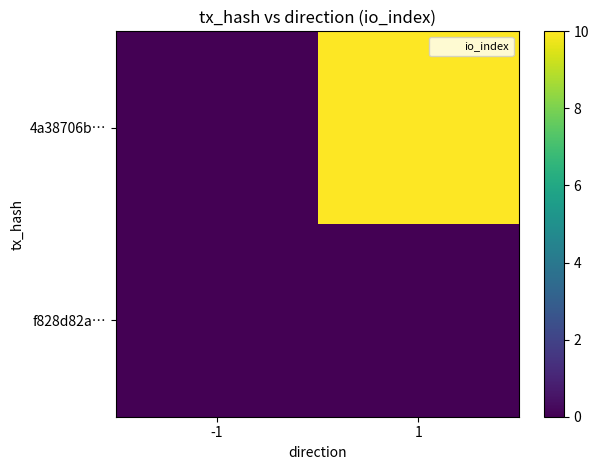

How many distinct data groups are displayed?

2